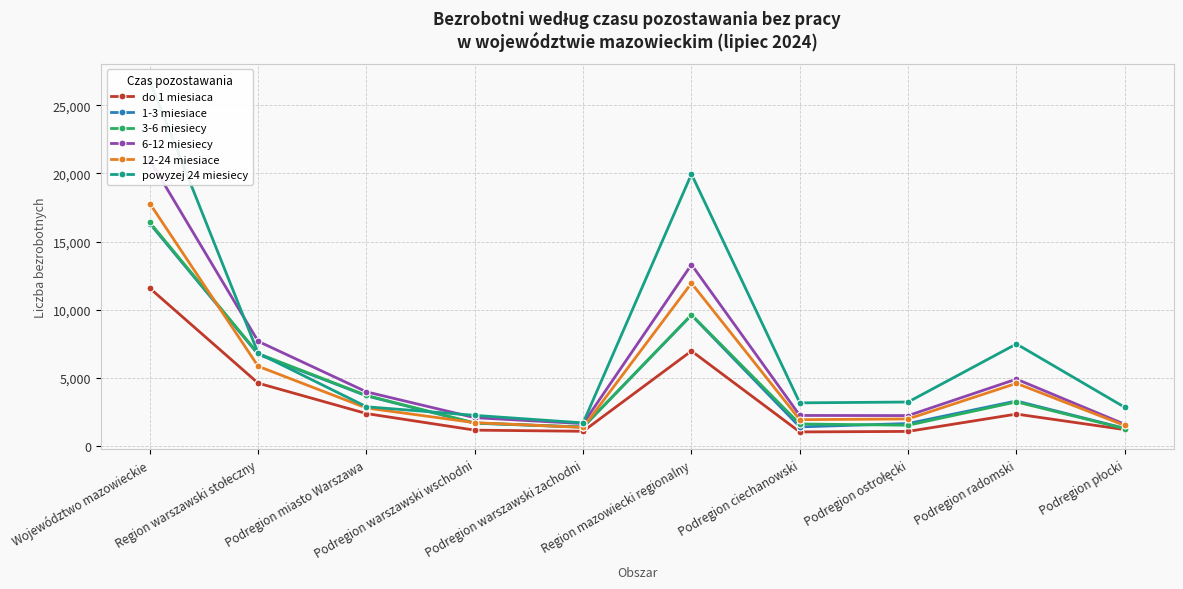

At which label does 1-3 miesiace first exceed 3300?

Województwo mazowieckie